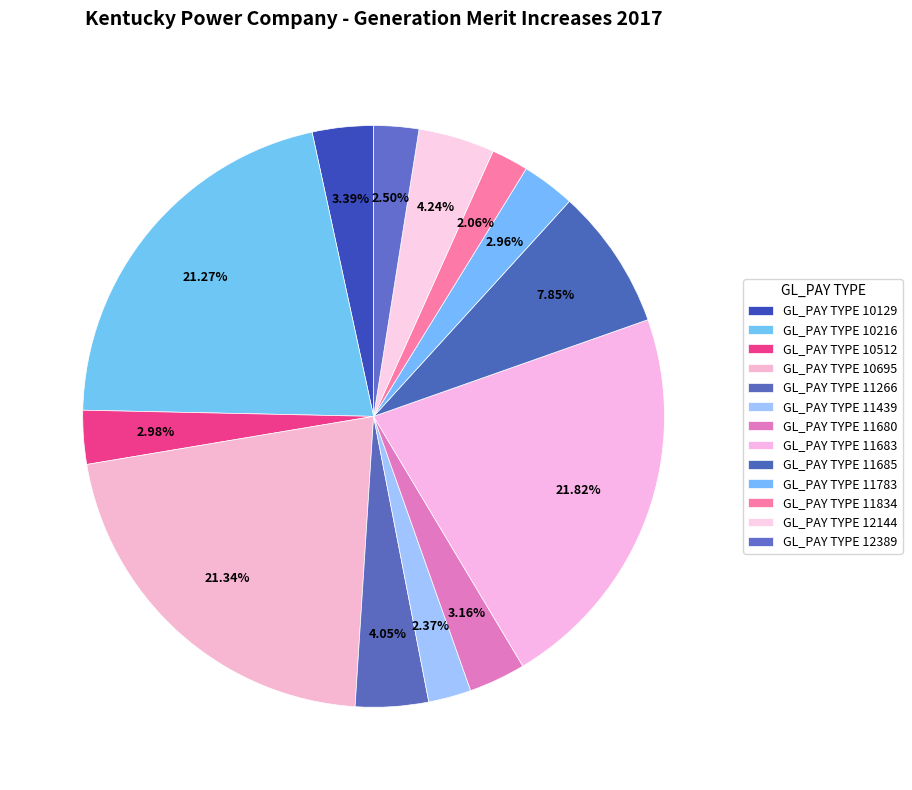

To the nearest percent, what is the difference between the largest and smallest slice percentages?

20%